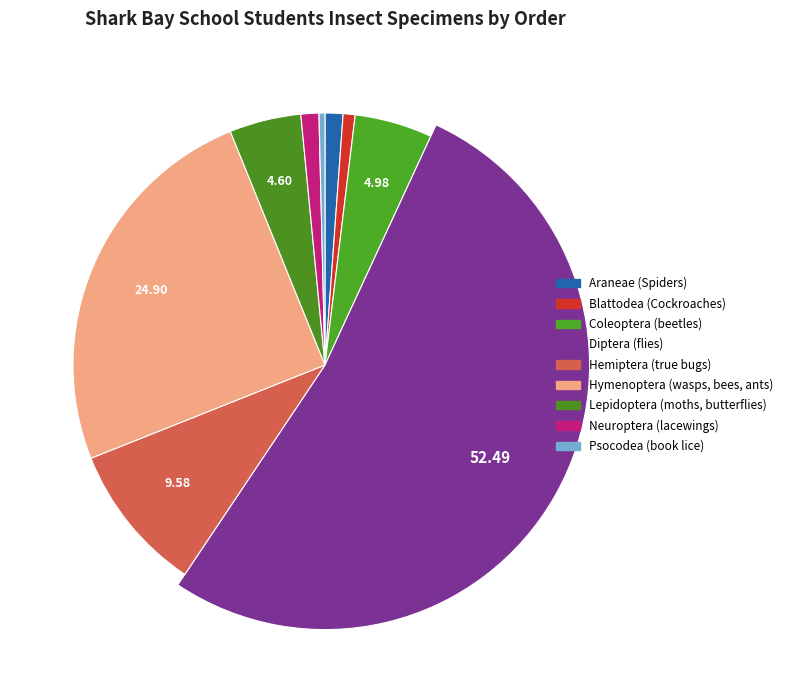

What is the smallest slice in the pie chart?

Psocodea (book lice)